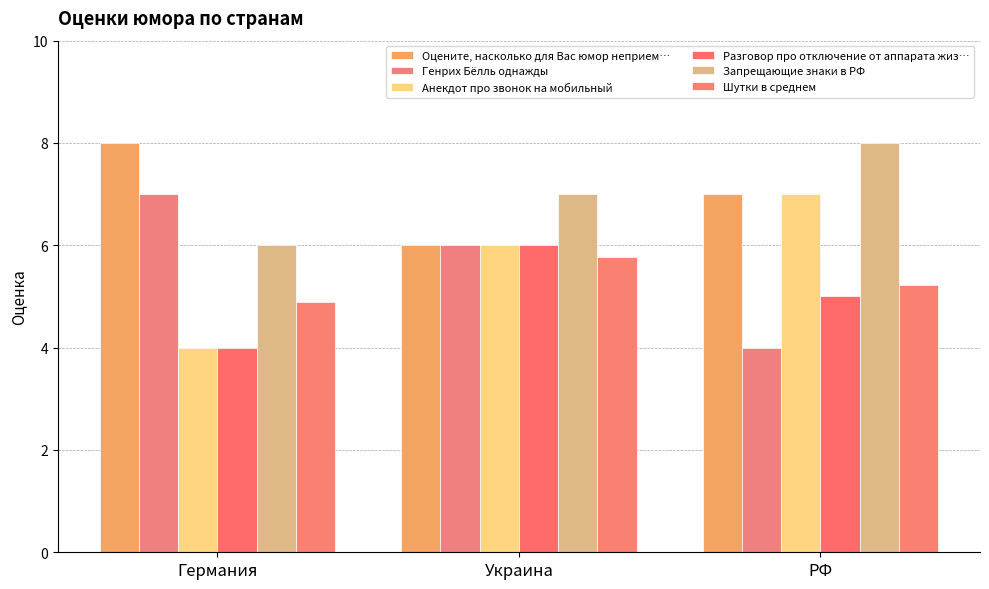

Reading left to right, what are all the values shown in this chart?

Оцените, насколько для Вас юмор неприем…: Германия=8.0	Украина=6.0	РФ=7.0
Генрих Бёлль однажды: Германия=7.0	Украина=6.0	РФ=4.0
Анекдот про звонок на мобильный: Германия=4.0	Украина=6.0	РФ=7.0
Разговор про отключение от аппарата жиз…: Германия=4.0	Украина=6.0	РФ=5.0
Запрещающие знаки в РФ: Германия=6.0	Украина=7.0	РФ=8.0
Шутки в среднем: Германия=4.9	Украина=5.8	РФ=5.2